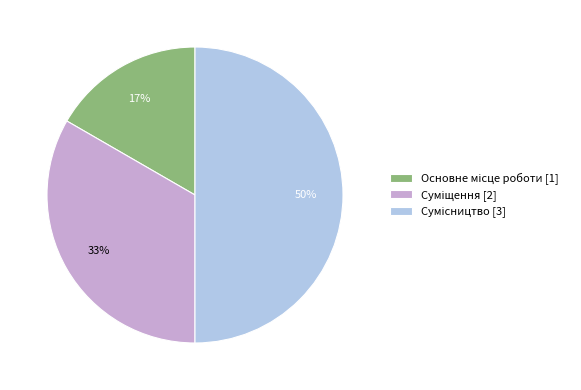

To the nearest percent, what is the average slice percentage?

33%